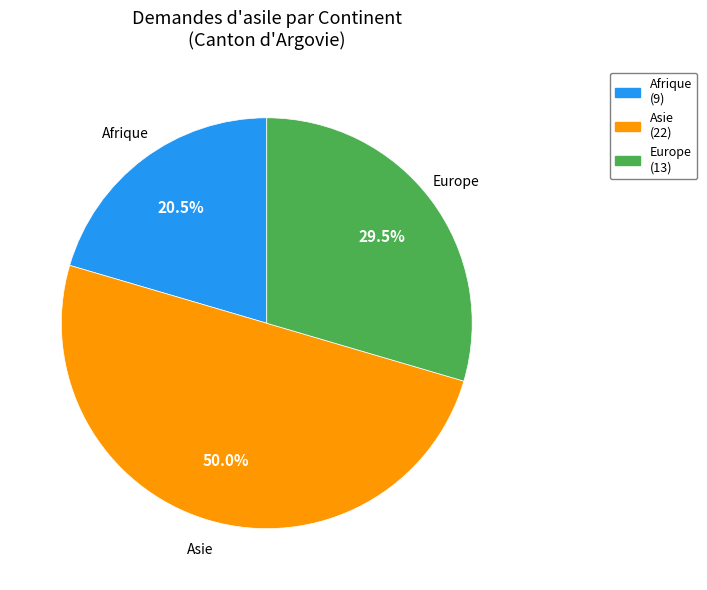

How much of the chart is everything except Asie (22)?

50.0%